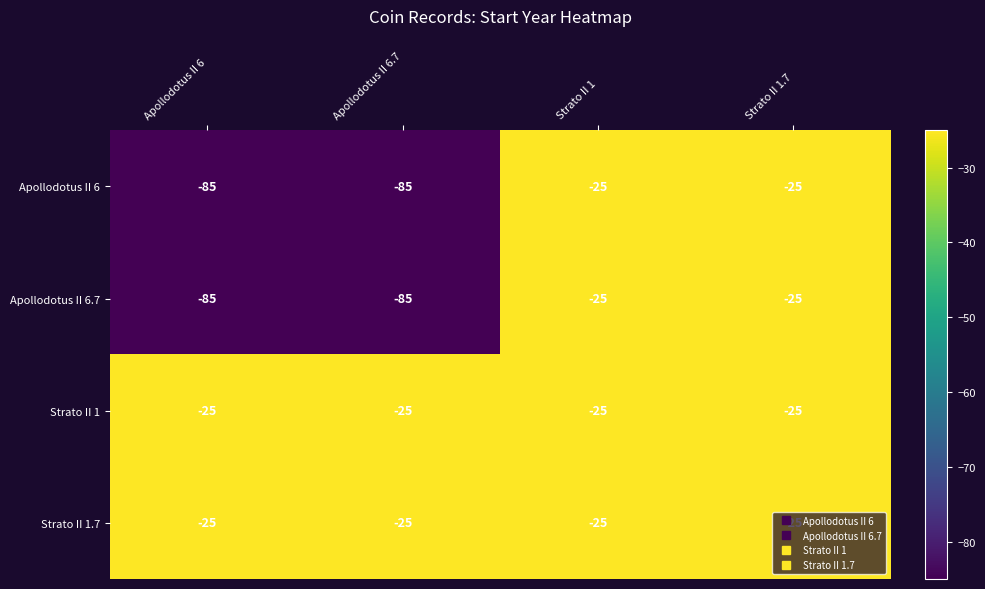

What is the total value across all series at Apollodotus II 6?

-220